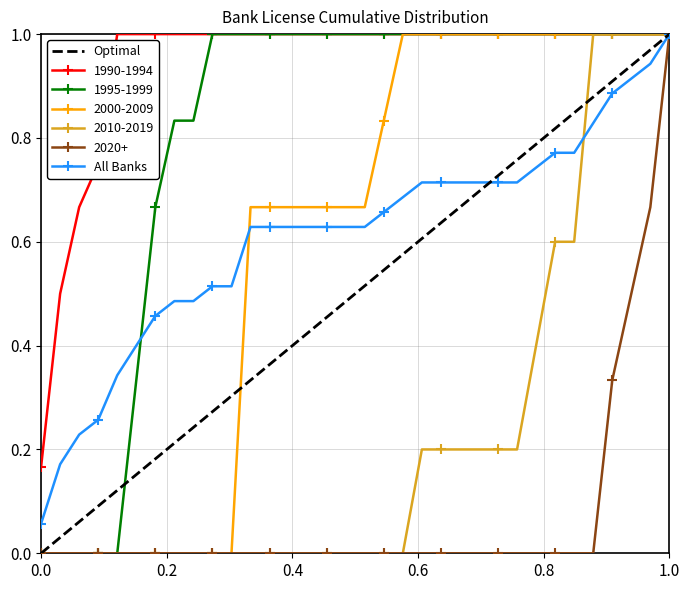

Which series has the largest total across all categories?

1990-1994